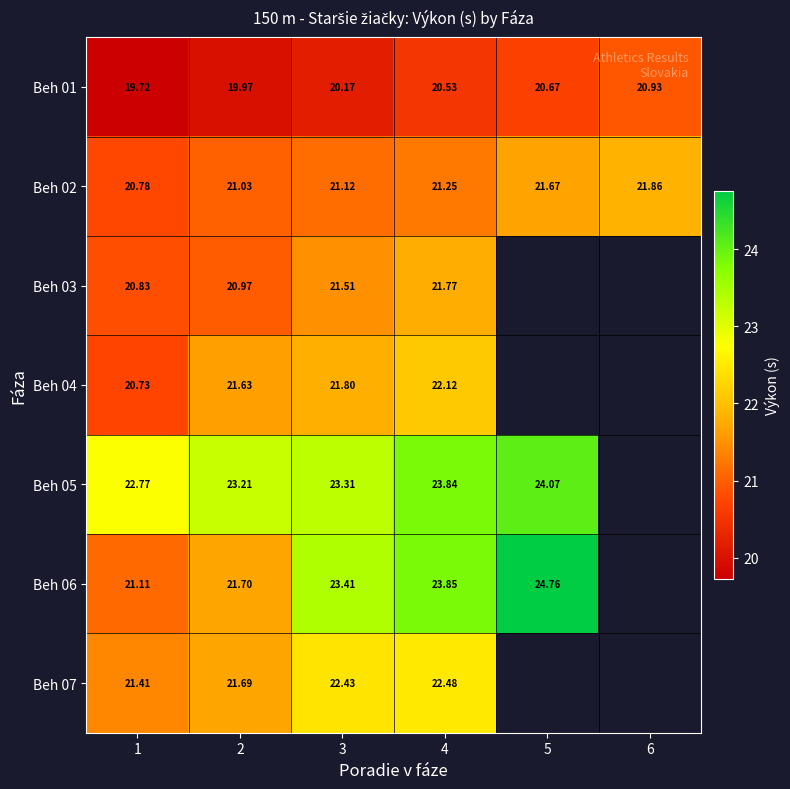

How many values in the Beh 01 series are below 20?

2